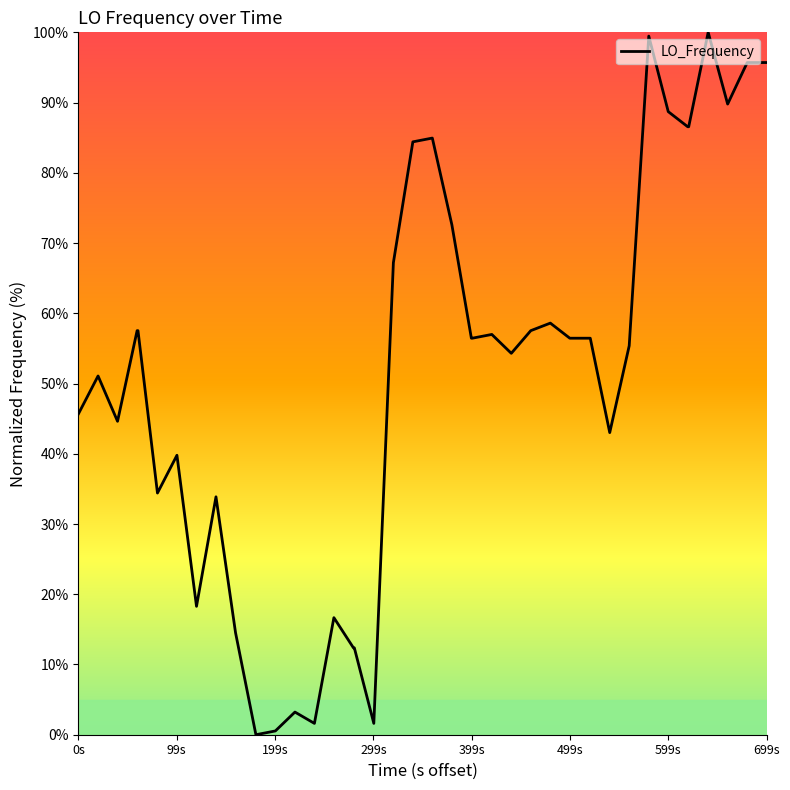

What is the difference between the maximum and minimum values?

100.0